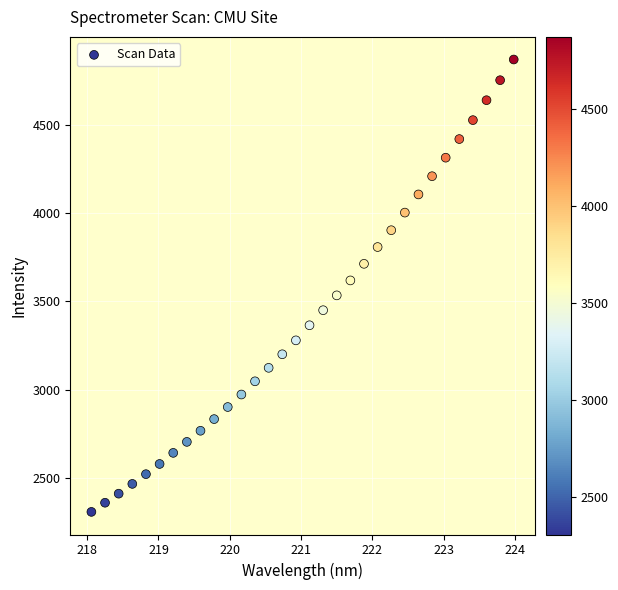

What is the range of Y values (max minus min)?

2563.6